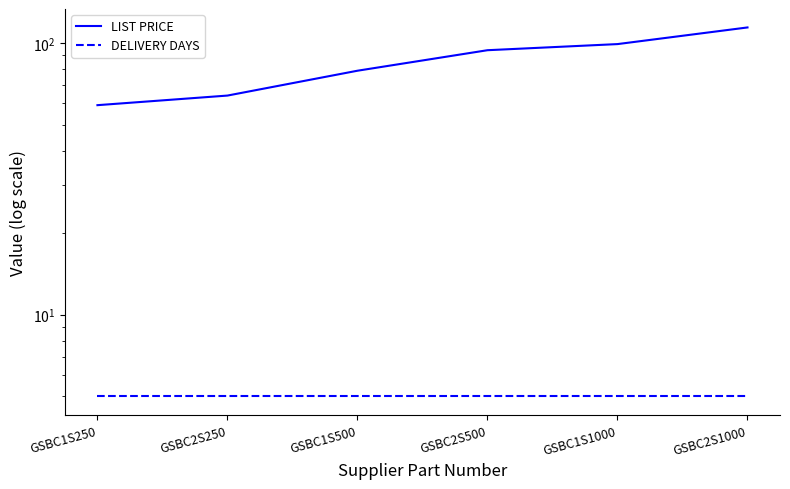

What is the difference between the maximum and minimum values in the LIST PRICE series?

55